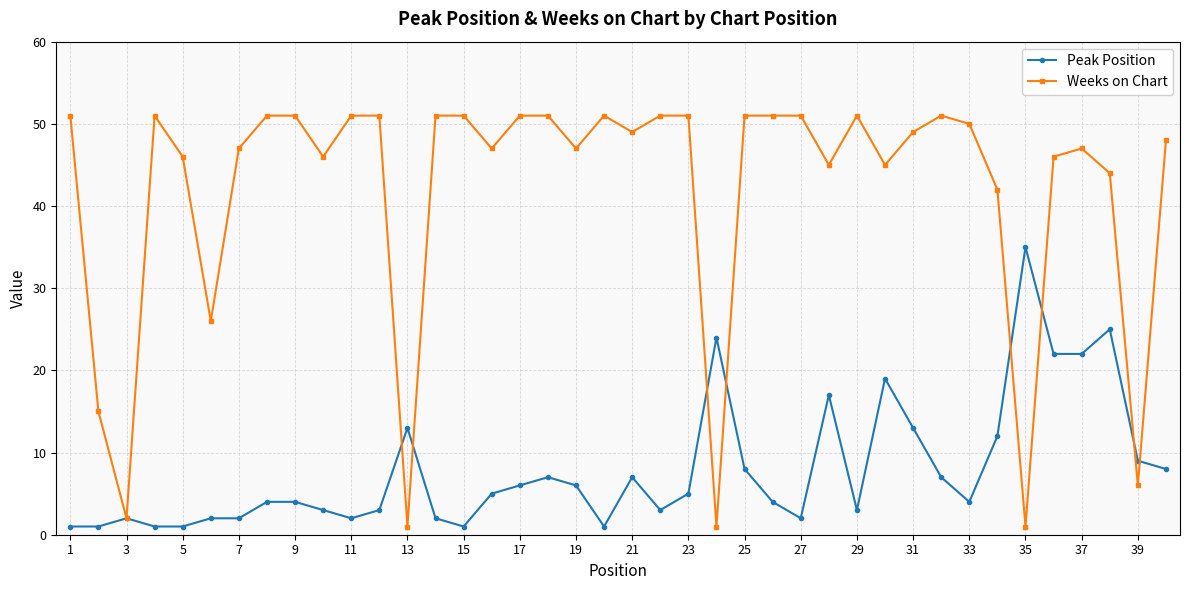

What is the maximum value for Weeks on Chart?

51